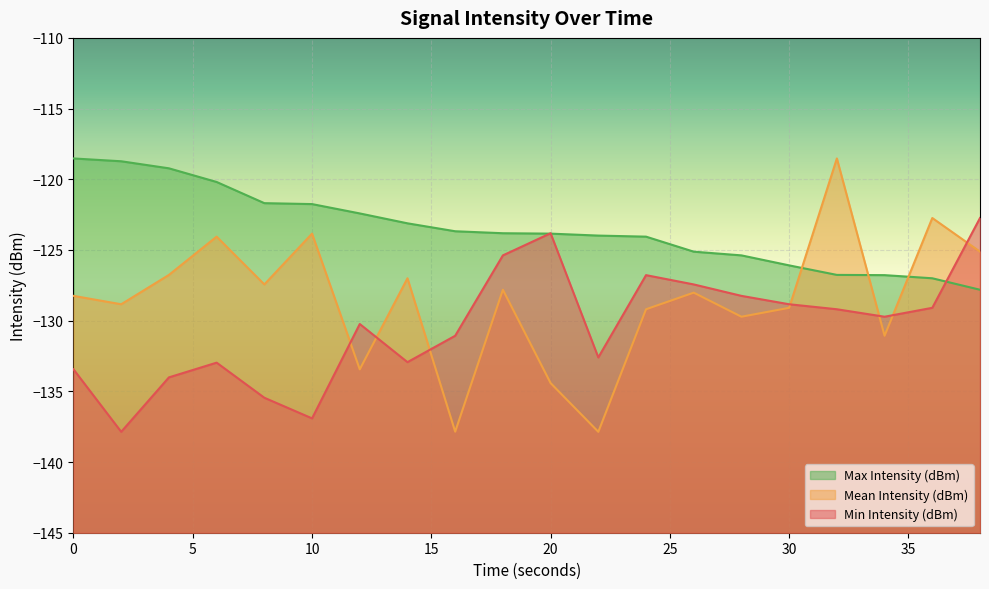

How many lines are shown in the chart?

3